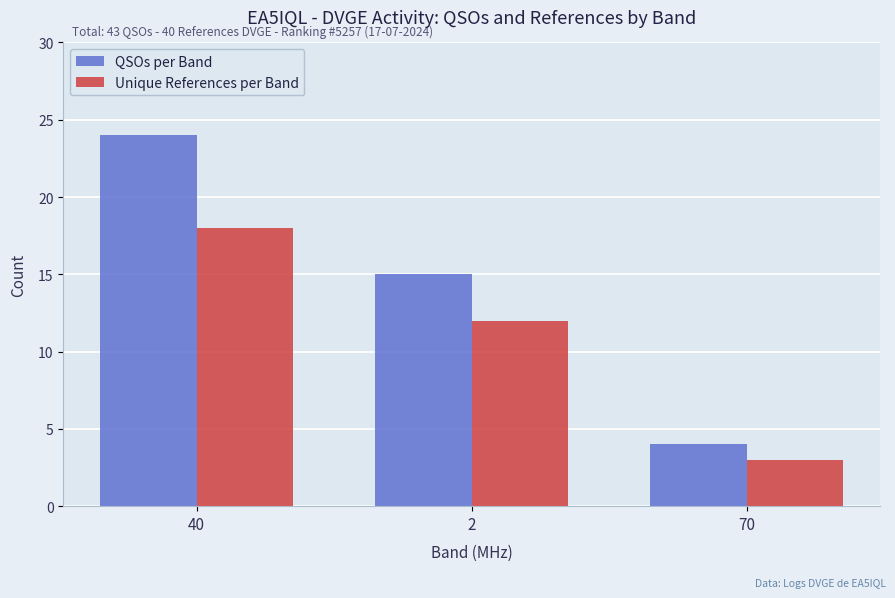

What are all the series names shown in the legend?

QSOs per Band, Unique References per Band